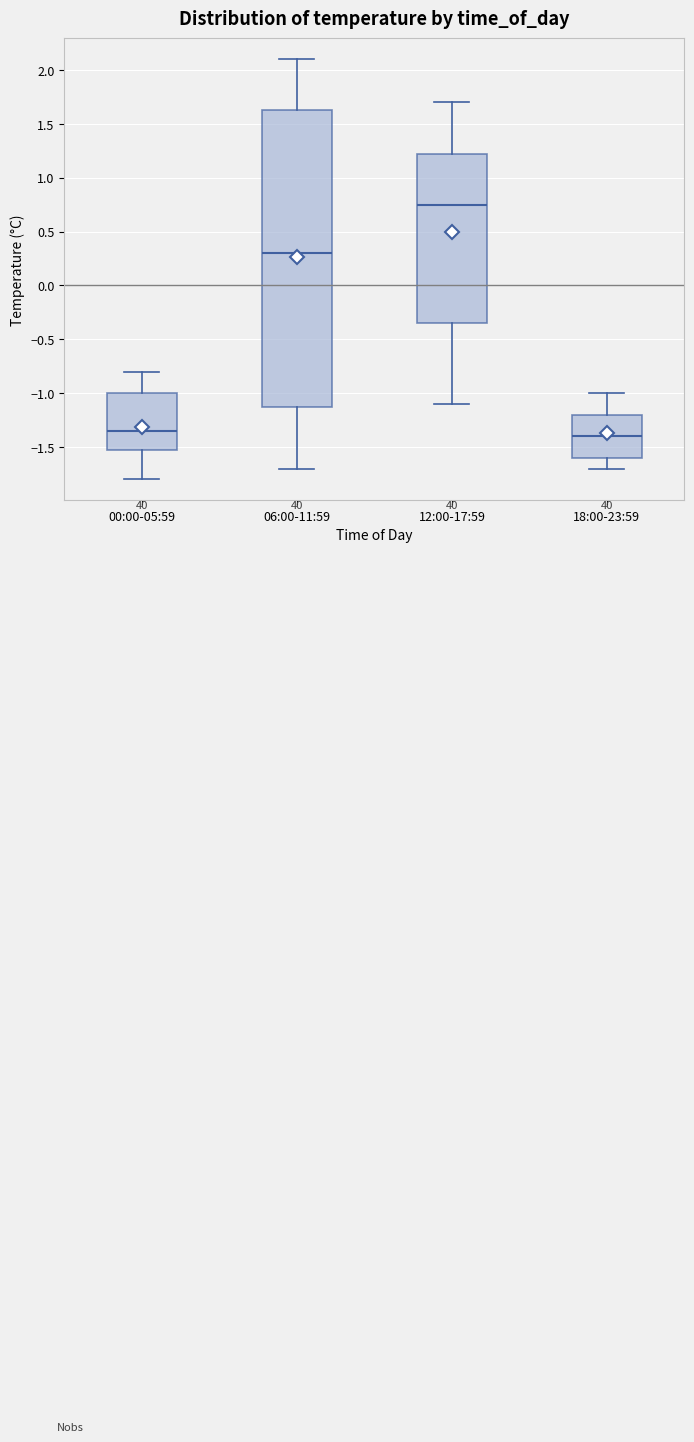

Where does the median line of the box for 00:00-05:59 sit on the y-axis? The values are not printed on the chart, so give them approximately, as read against the axis.

-1.35